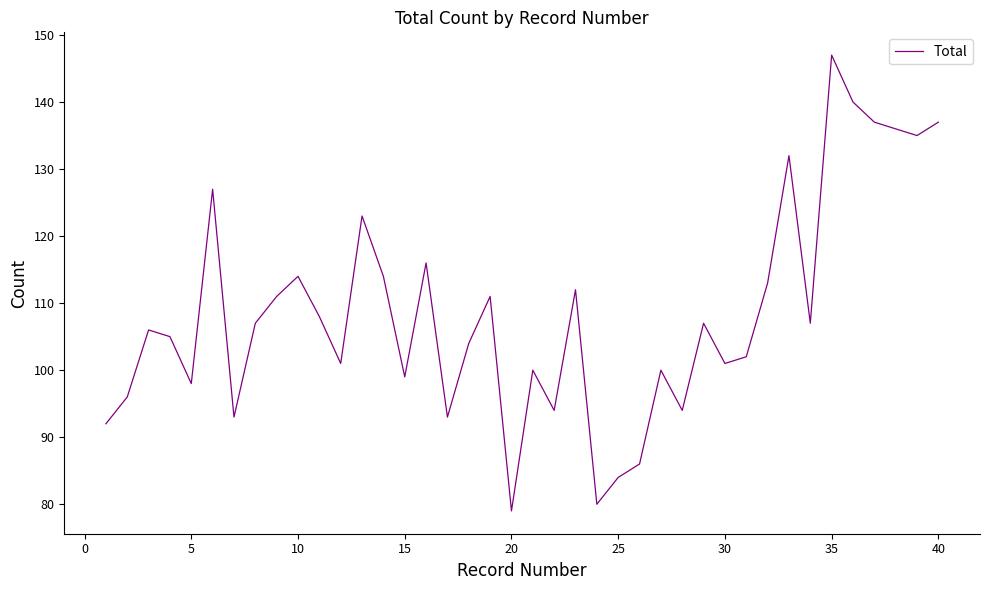

What is the smallest value displayed?

79